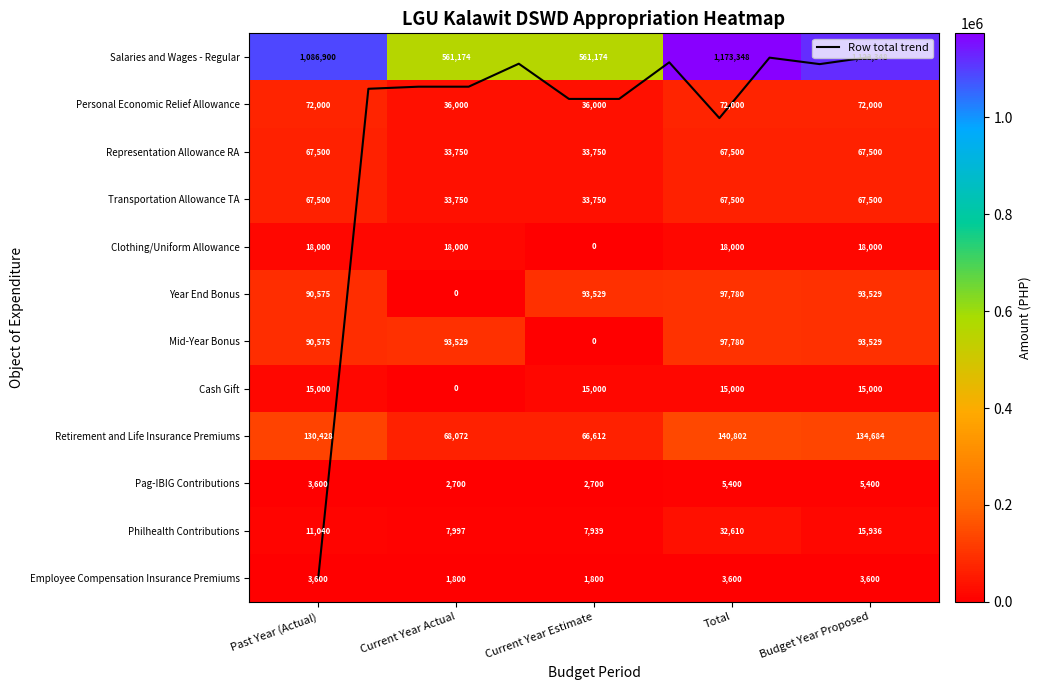

Count the number of data series in this chart.

12